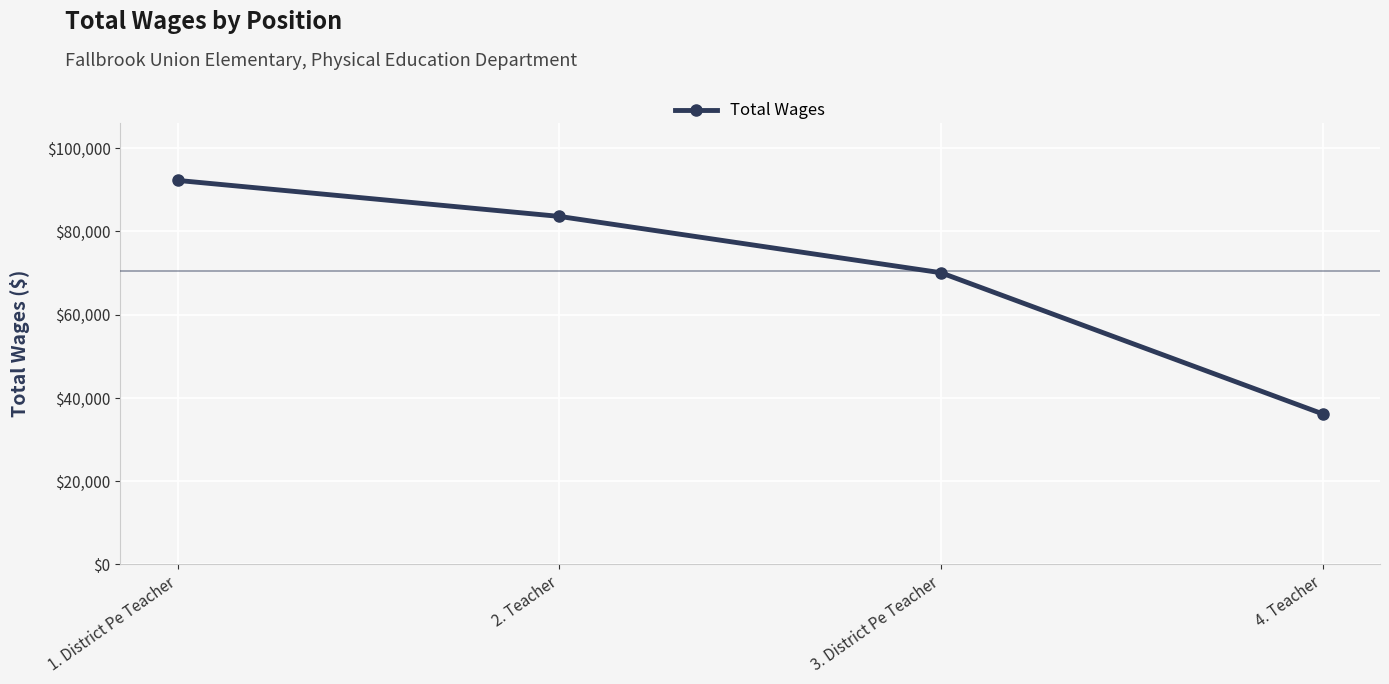

How many data points are less than 83627?

2